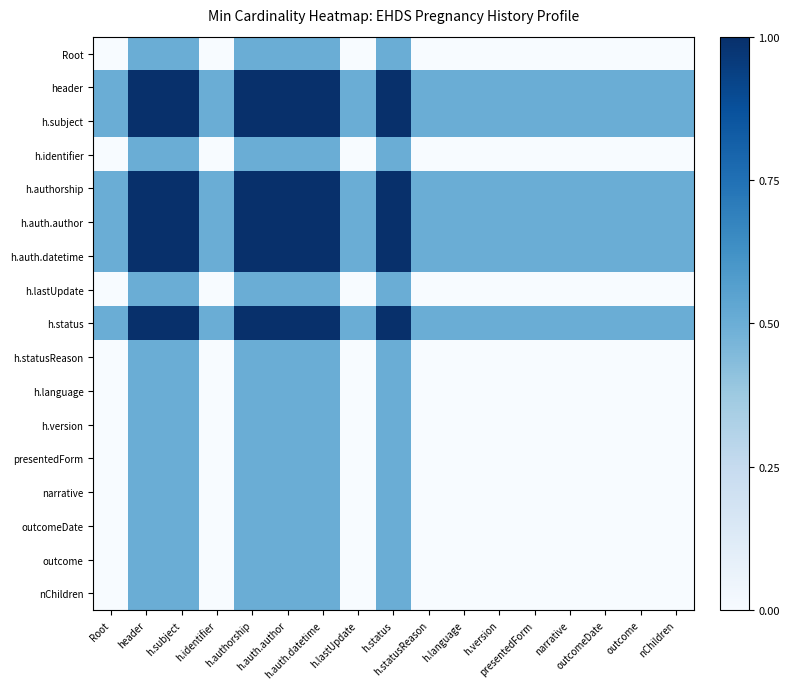

At which category is the sum across all series the highest?

header